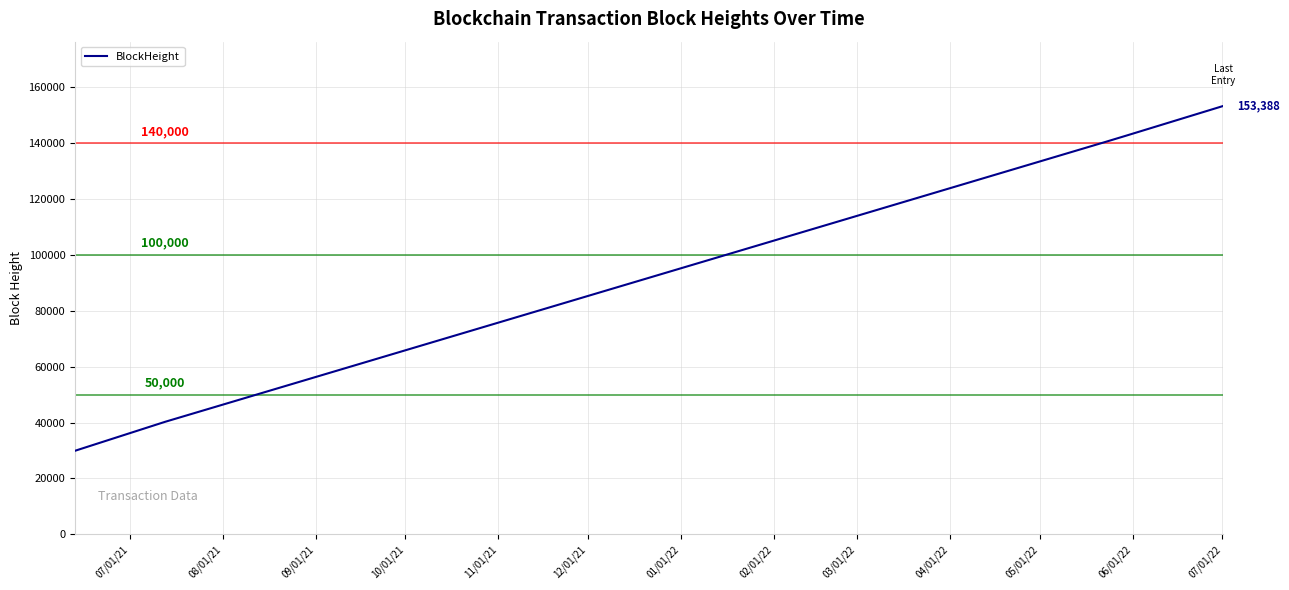

True or false: the data has more than 2 interior local peaks.

False